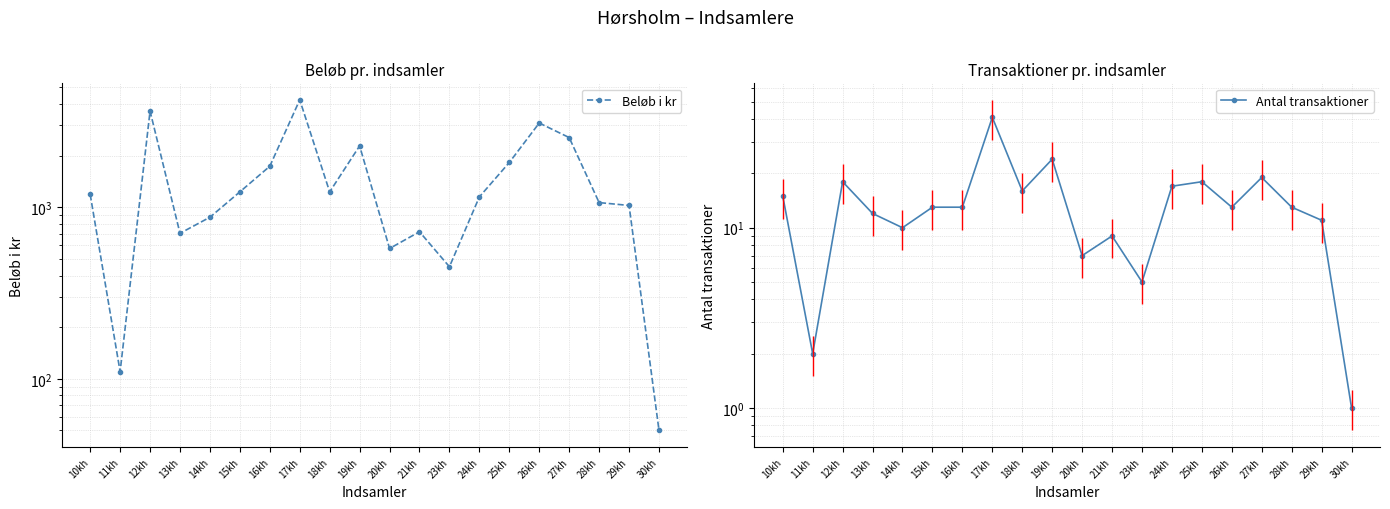

Between 10kh and 11kh, which series saw the biggest shift?

Beløb i kr